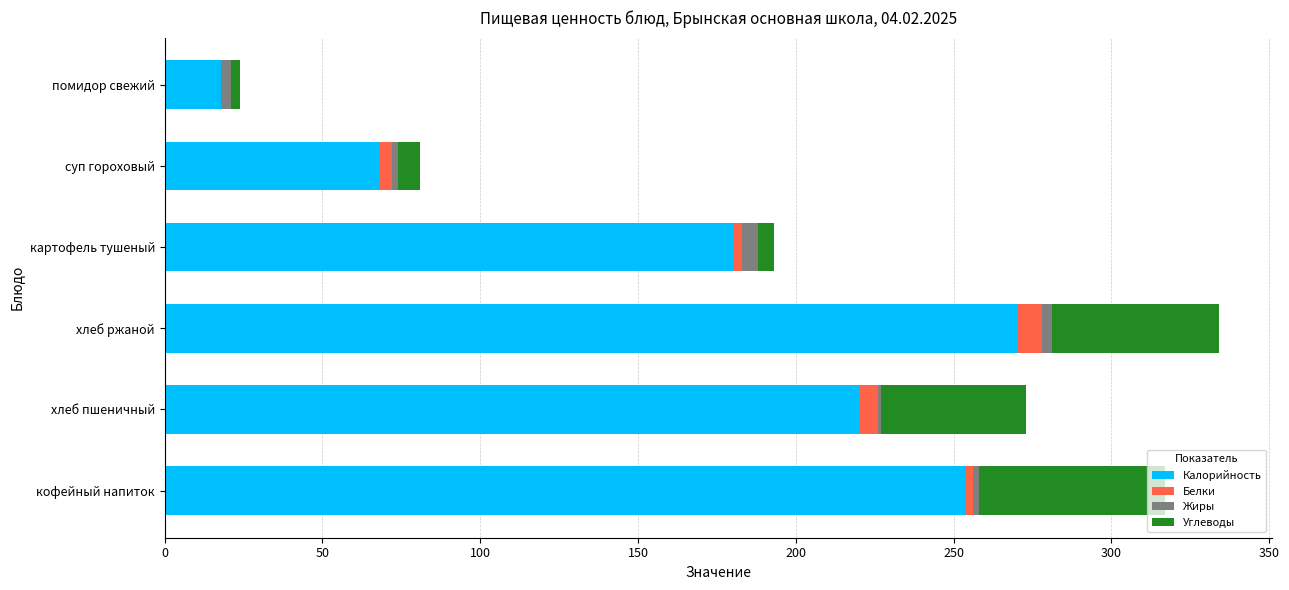

Count the number of categories in the chart.

6